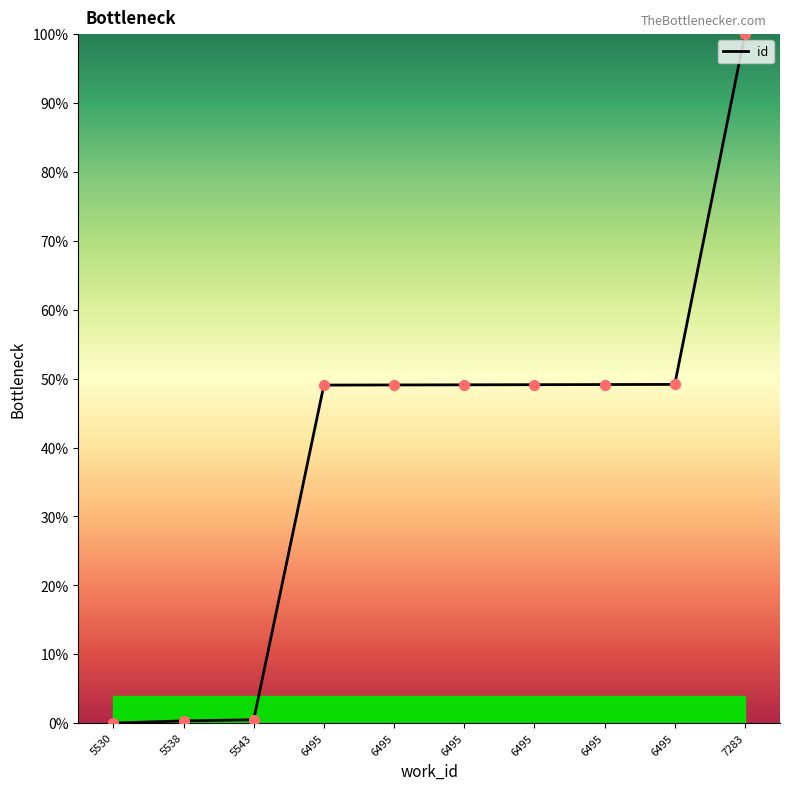

Which has a higher value, 6495 or 6495?

6495